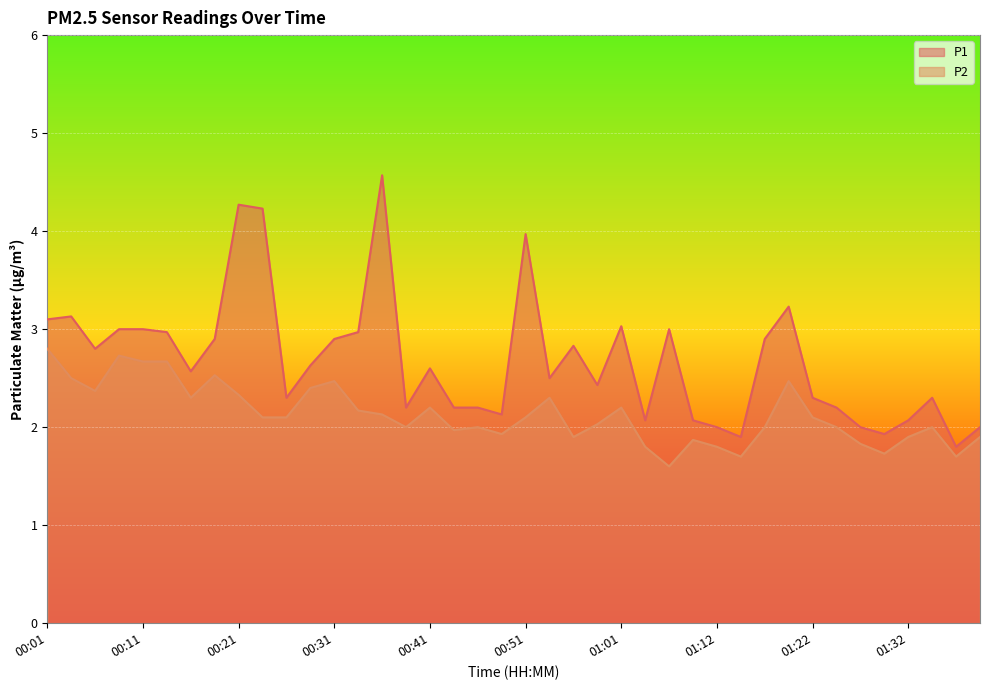

Does the chart display data point markers on the line(s)?

No